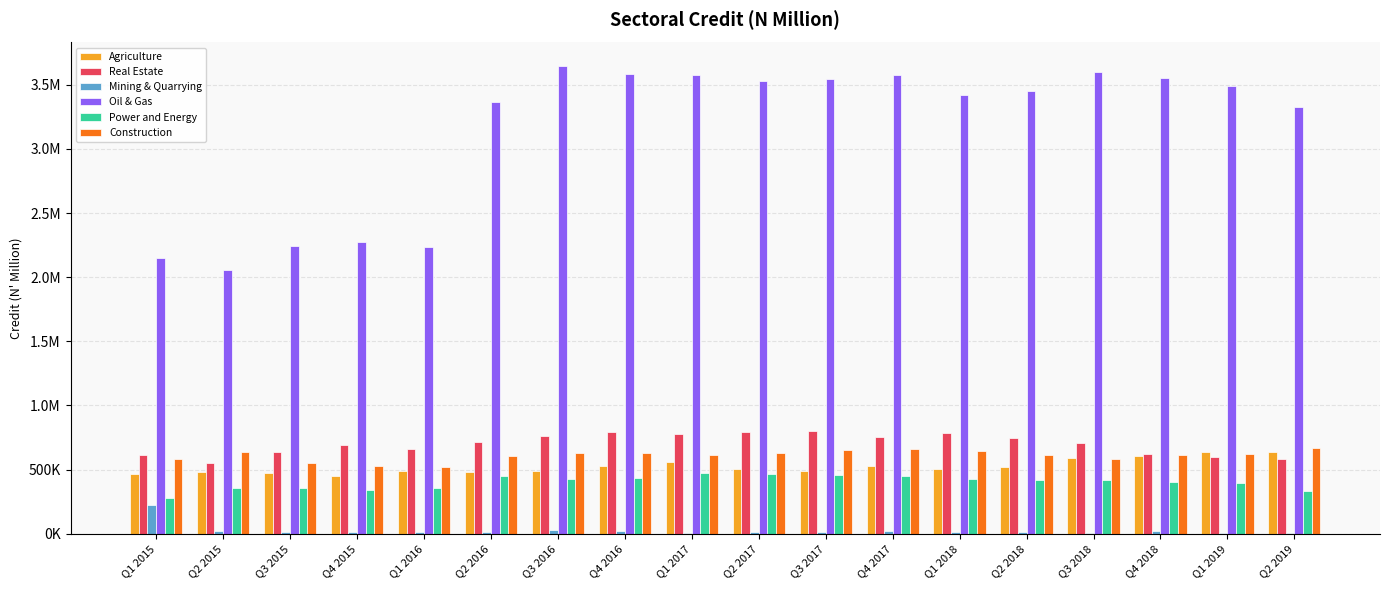

The Real Estate series shows 753649.4 at Q4 2017. True or false?

True